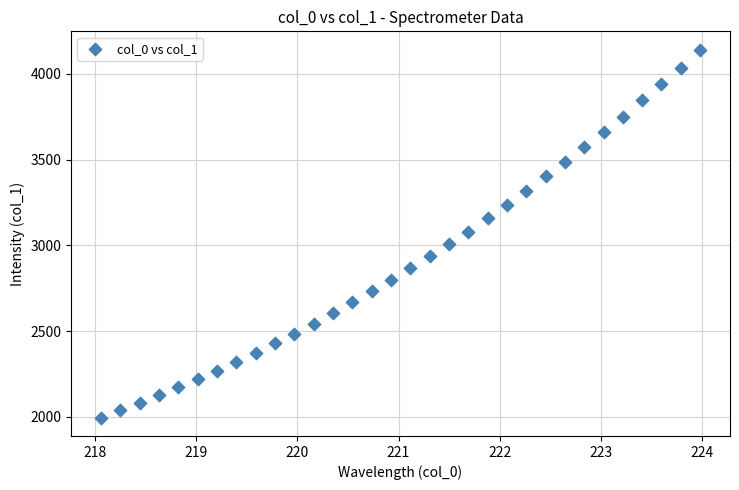

What is the range of X values (max minus min)?

5.9